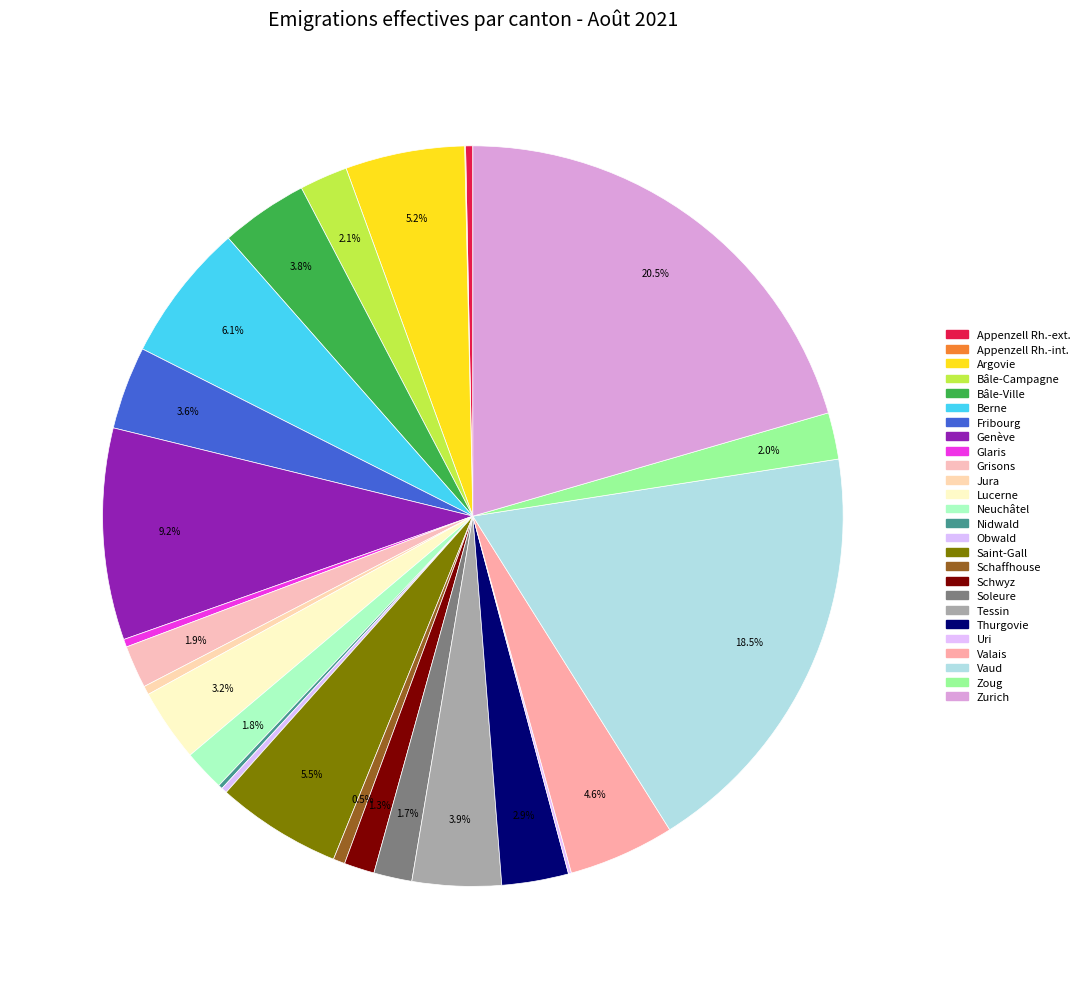

Is there any slice that represents more than half of the pie?

No